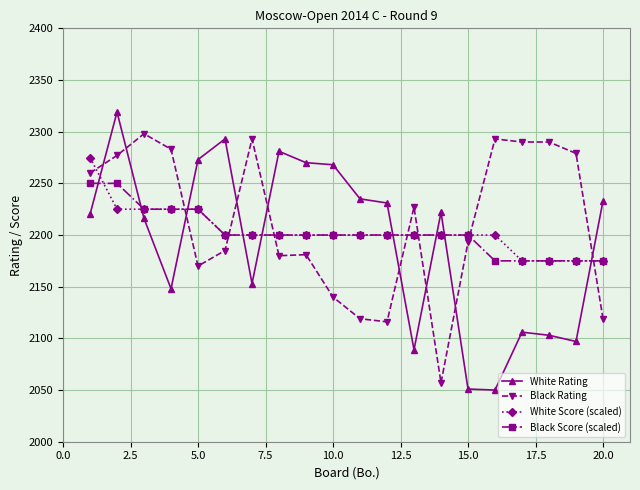

True or false: White Score (scaled) and Black Rating intersect in this chart.

True